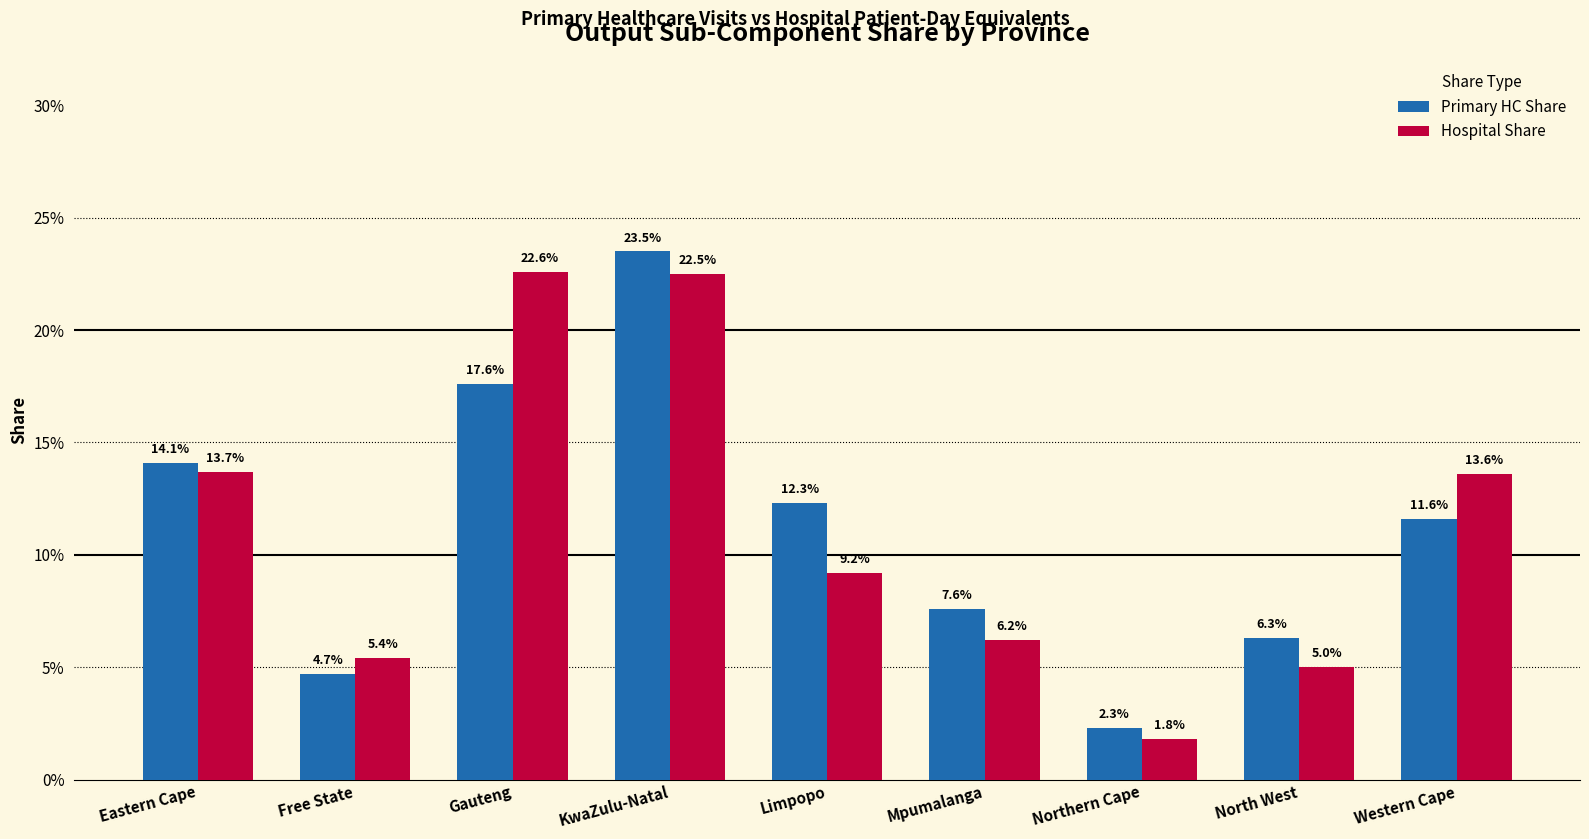

Which category has the lowest value across all series?

Northern Cape